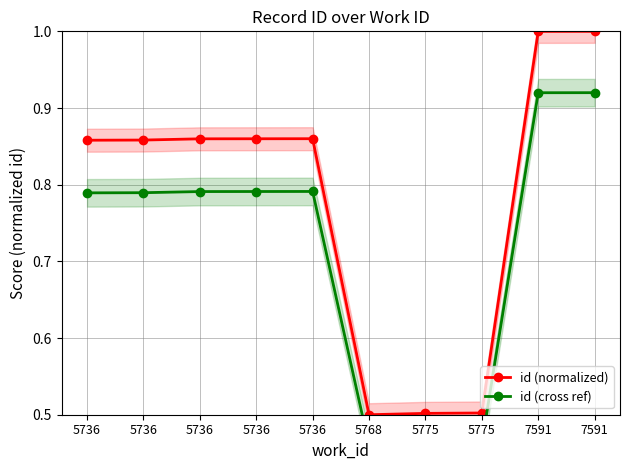

In id (cross ref), how many points are higher than both neighbors (excluding endpoints)?

1